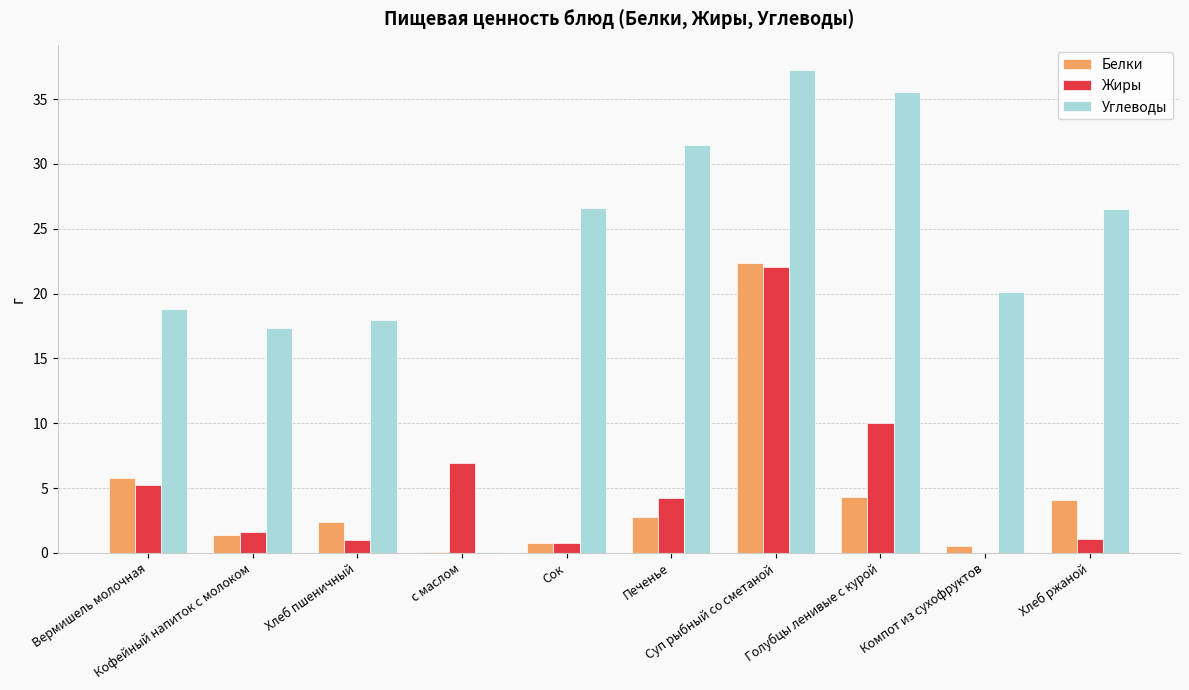

Which series has the largest total across all categories?

Углеводы